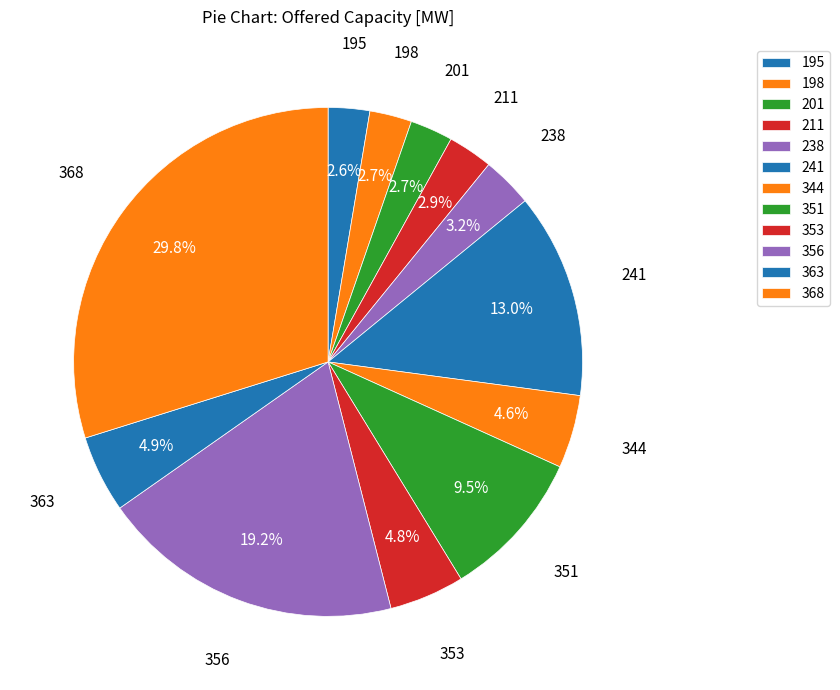

How much of the chart is everything except 363?

95.1%